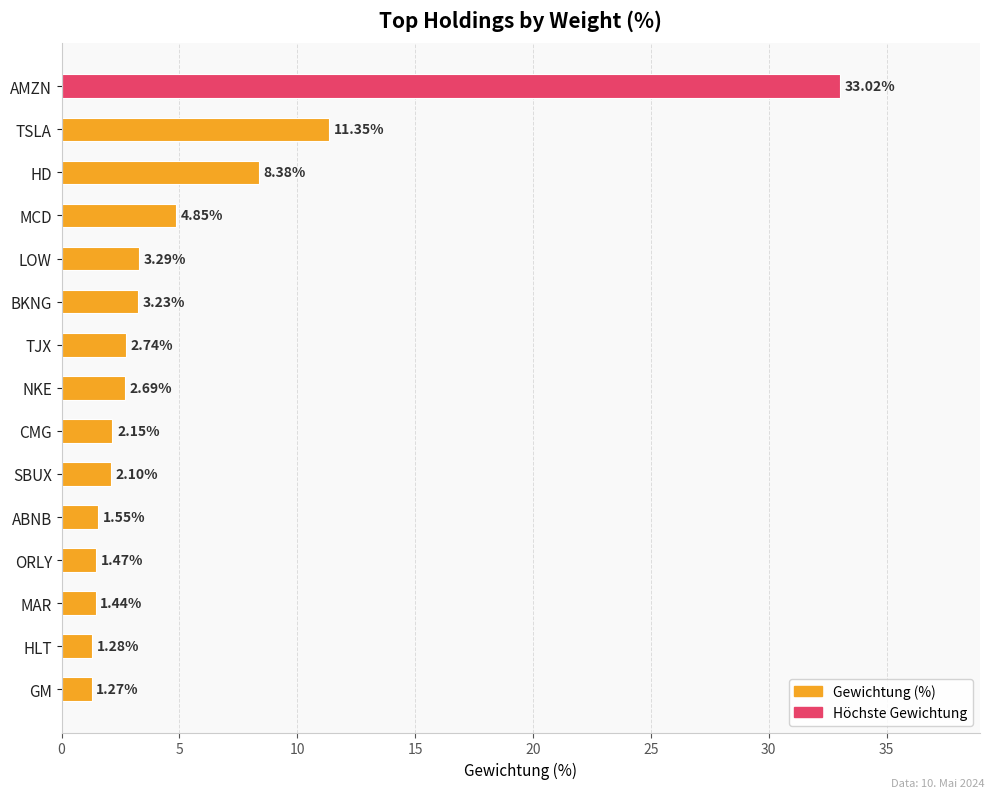

What is the label of the 15th bar from the bottom?

AMZN